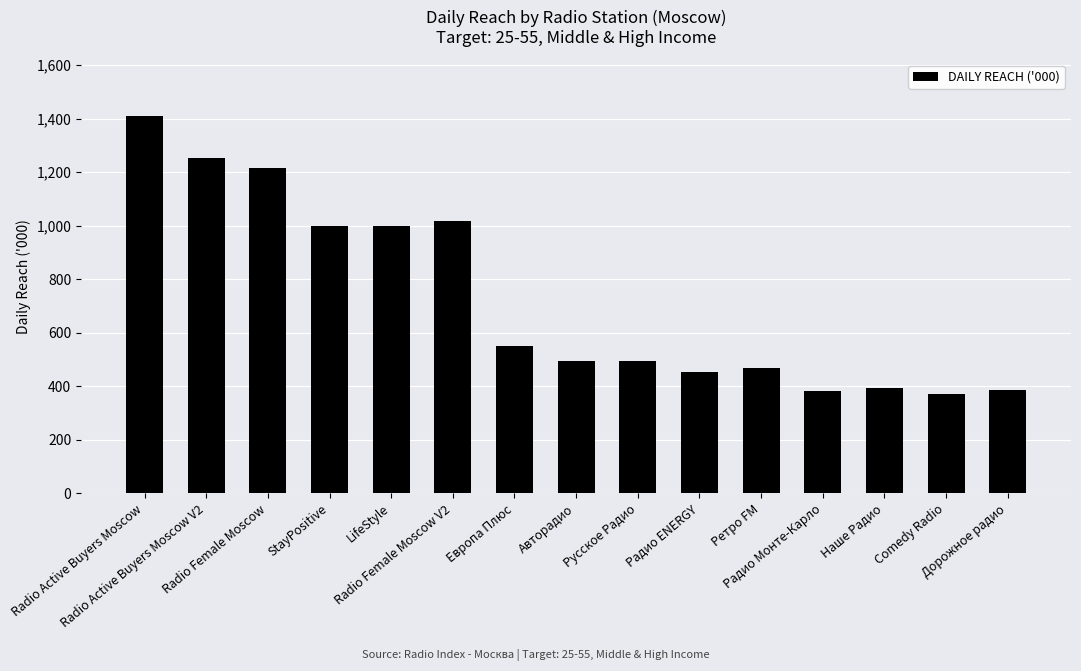

What is the difference between the second highest and minimum values?

879.1